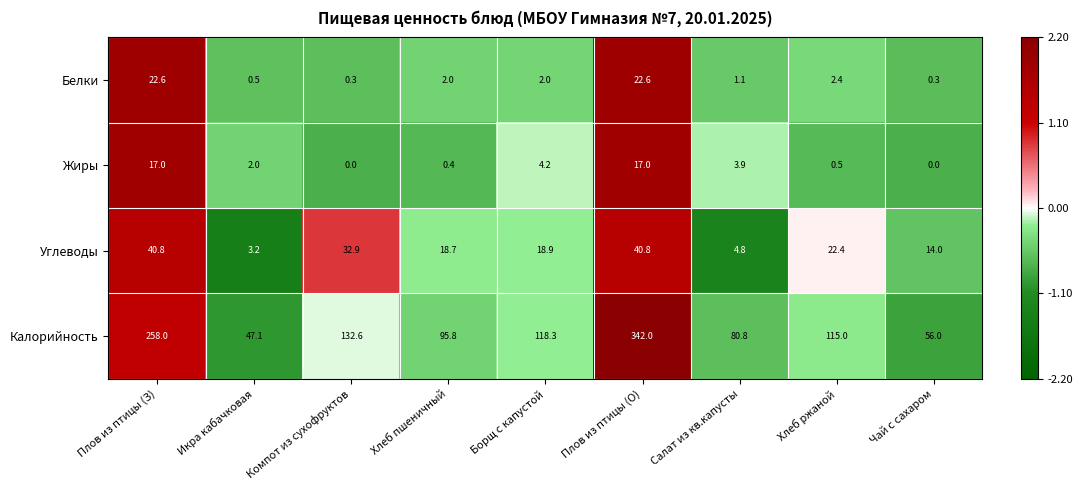

The Углеводы series shows 0.8 at Икра кабачковая. True or false?

False